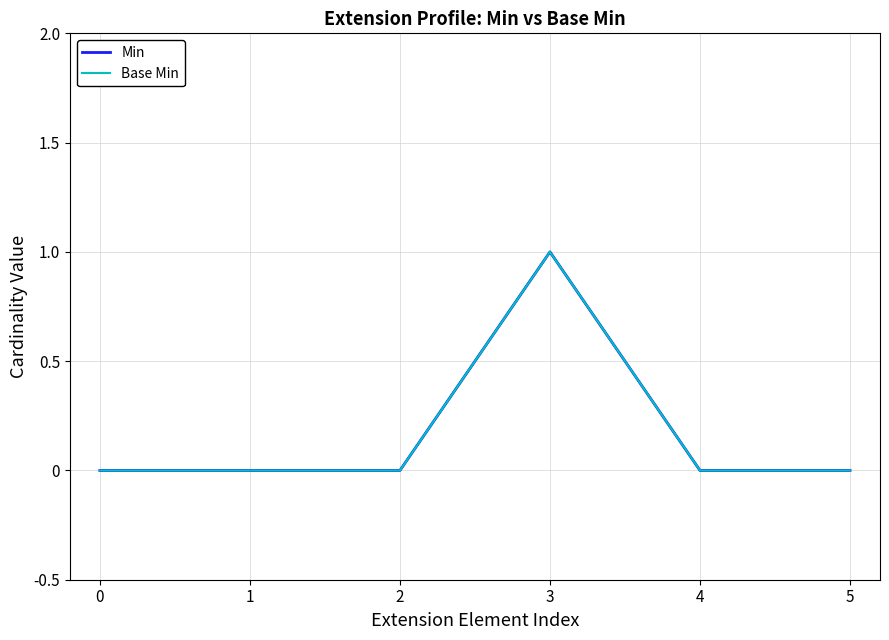

What is the sum of the Base Min values at 2 and 3?

1